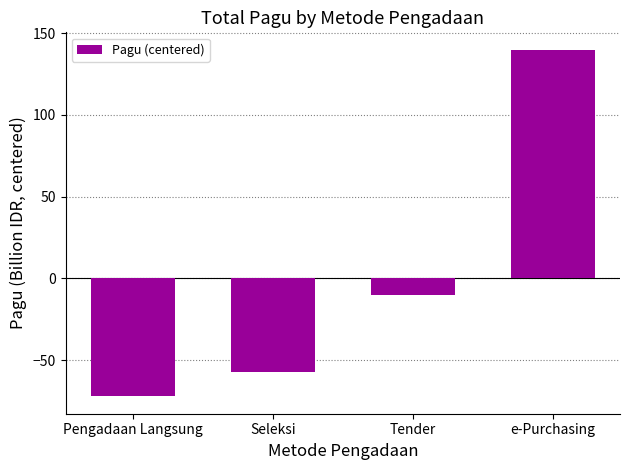

Where is the data nearest to the value 33?

Tender